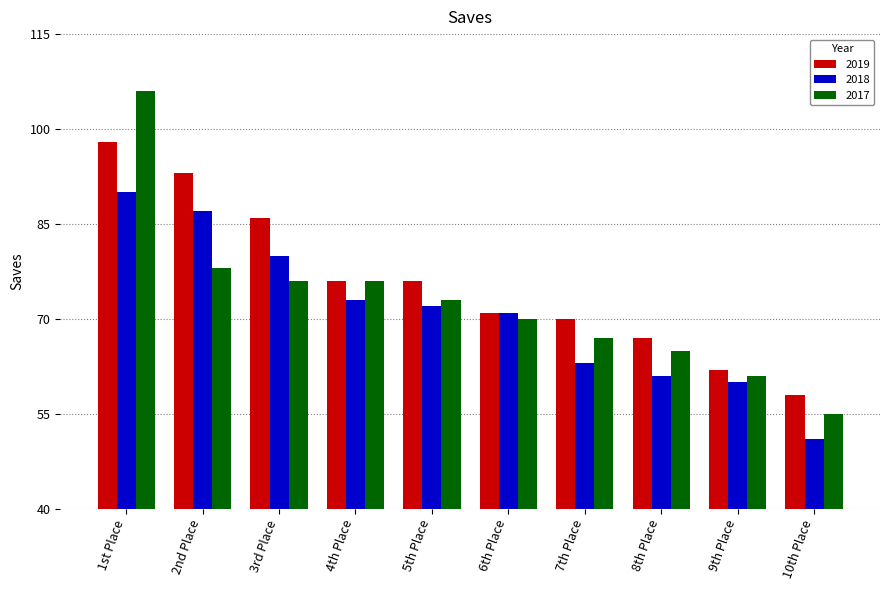

What is the value of the 2017 bar at the 10th from the left?

55